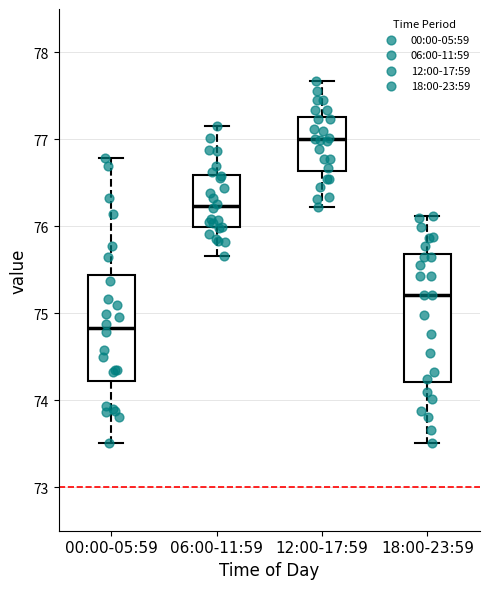

Which box's median line is the lowest?

00:00-05:59